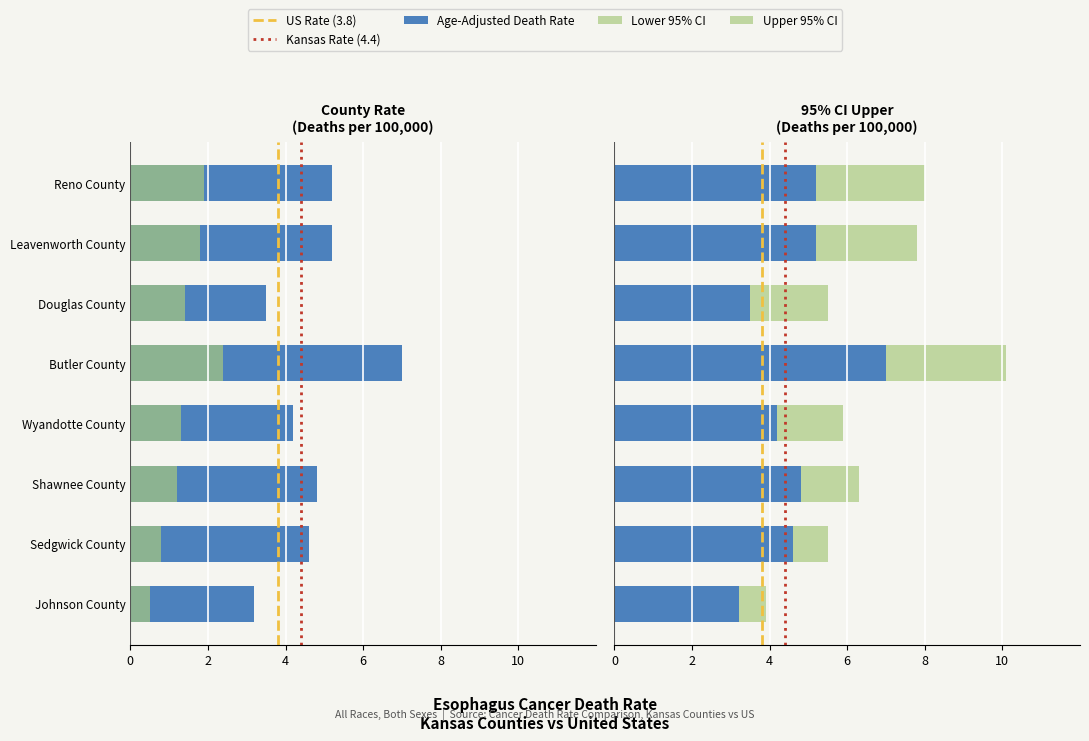

List the series in order of their peak value, highest first.

Upper 95% CI, Age-Adjusted Death Rate, Lower 95% CI